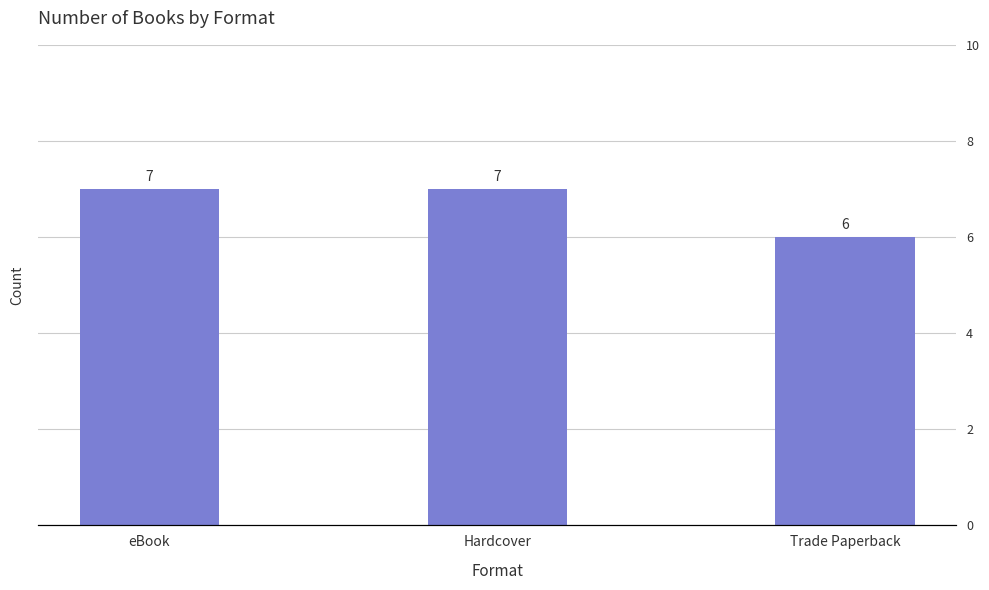

What is the ratio of the value at eBook to the value at Hardcover?

1.0